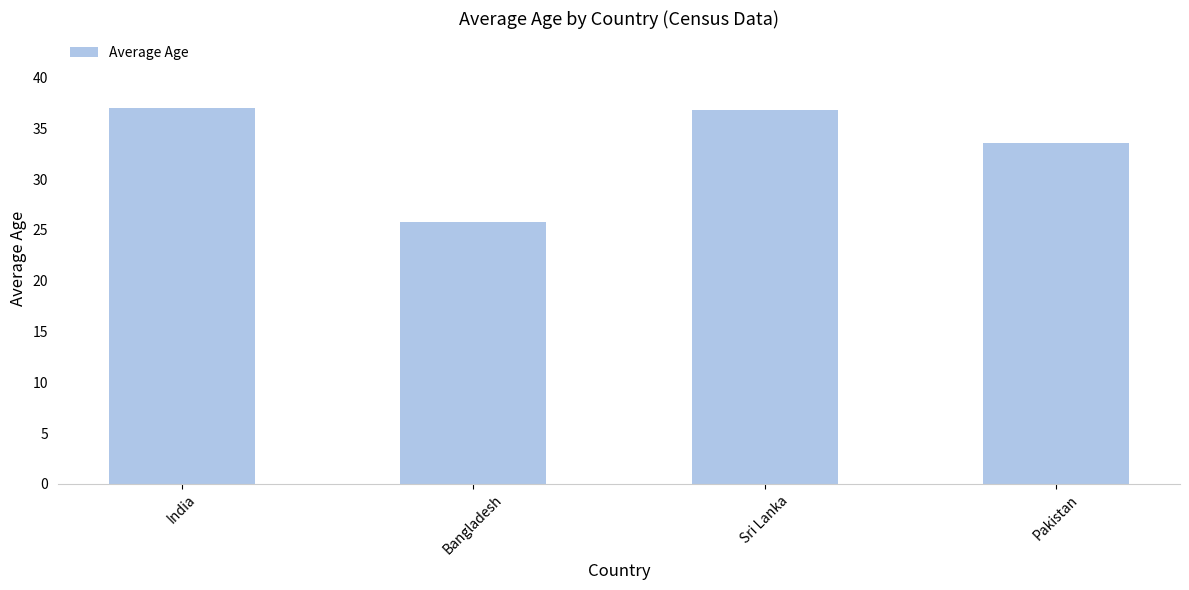

Reading left to right, extract all data points from this chart.

India=37.0	Bangladesh=25.8	Sri Lanka=36.8	Pakistan=33.6